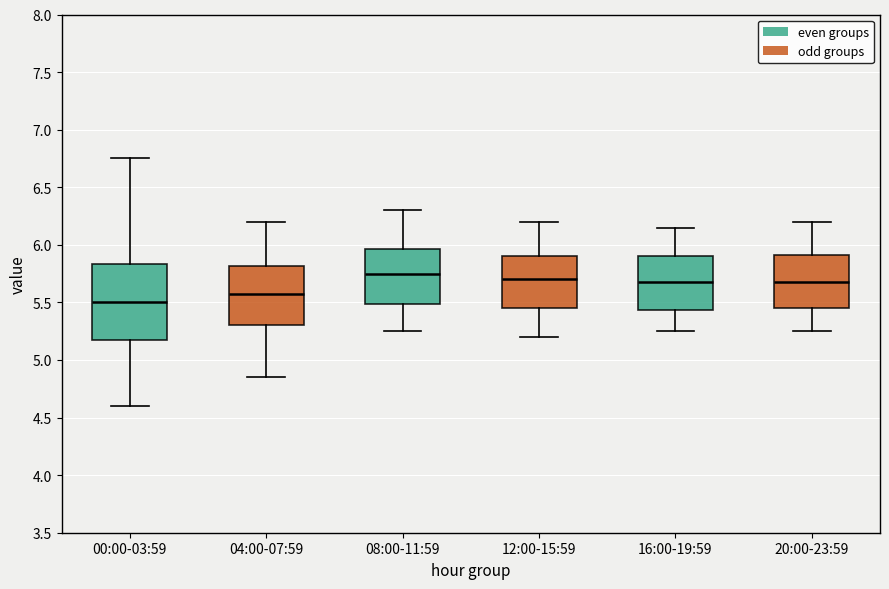

Reading left to right, read every box against the y-axis: the position of its median line, the range the box covers, and the ends of its whiskers. The values are not printed on the chart, so give them approximately, as read against the axis.

00:00-03:59: median 5.50, box 5.20 to 5.85, whiskers 4.60 to 6.75
04:00-07:59: median 5.60, box 5.30 to 5.80, whiskers 4.85 to 6.20
08:00-11:59: median 5.75, box 5.50 to 5.95, whiskers 5.25 to 6.30
12:00-15:59: median 5.70, box 5.45 to 5.90, whiskers 5.20 to 6.20
16:00-19:59: median 5.70, box 5.45 to 5.90, whiskers 5.25 to 6.15
20:00-23:59: median 5.70, box 5.45 to 5.90, whiskers 5.25 to 6.20